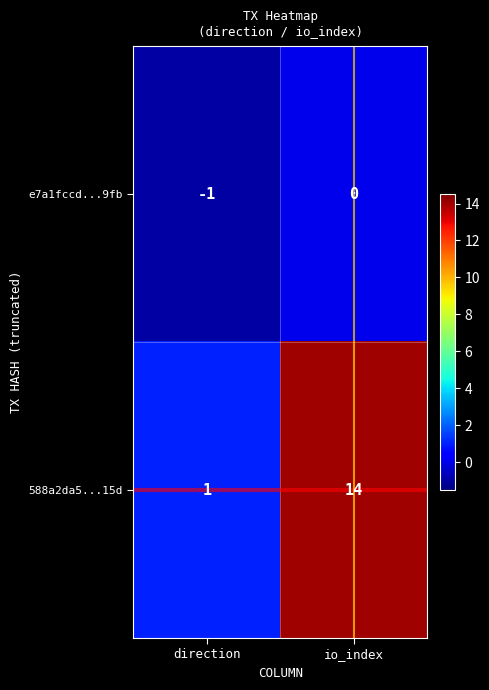

What is the smallest value displayed?

-1